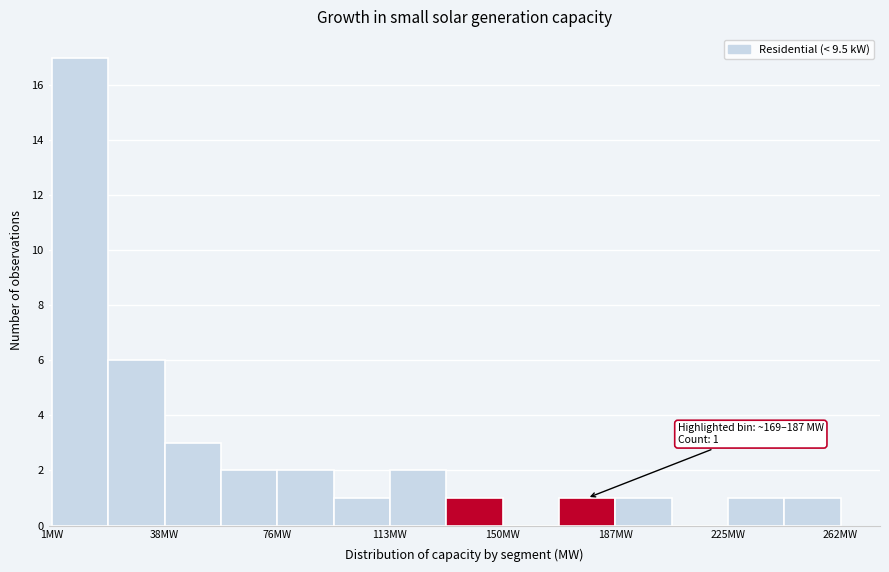

Read against the x-axis, roughly where is the centre of the tallest bar?

10